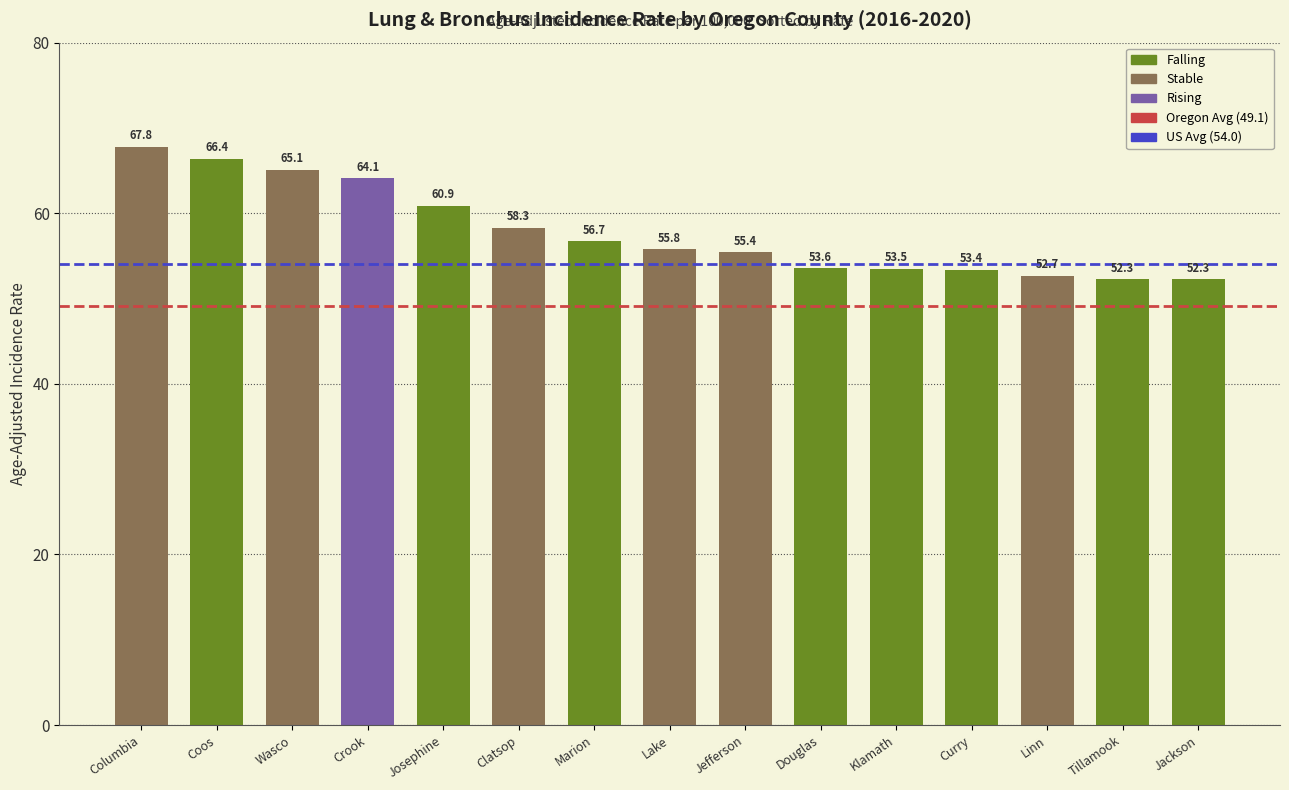

The value at Coos is 27.8. True or false?

False